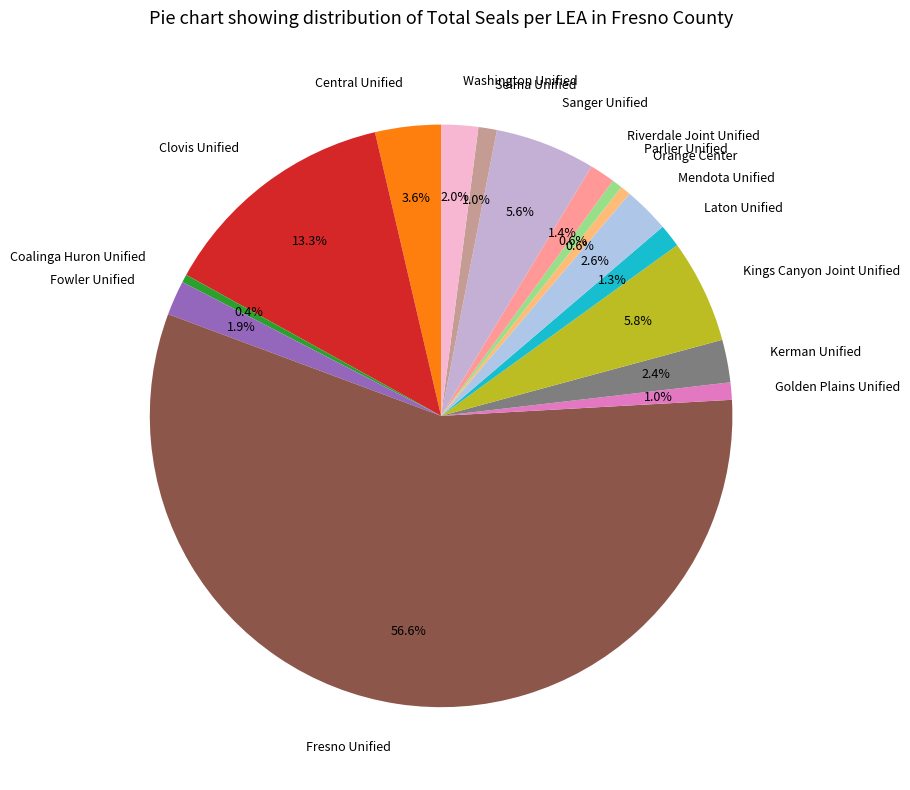

Is Parlier Unified the majority of the pie?

No